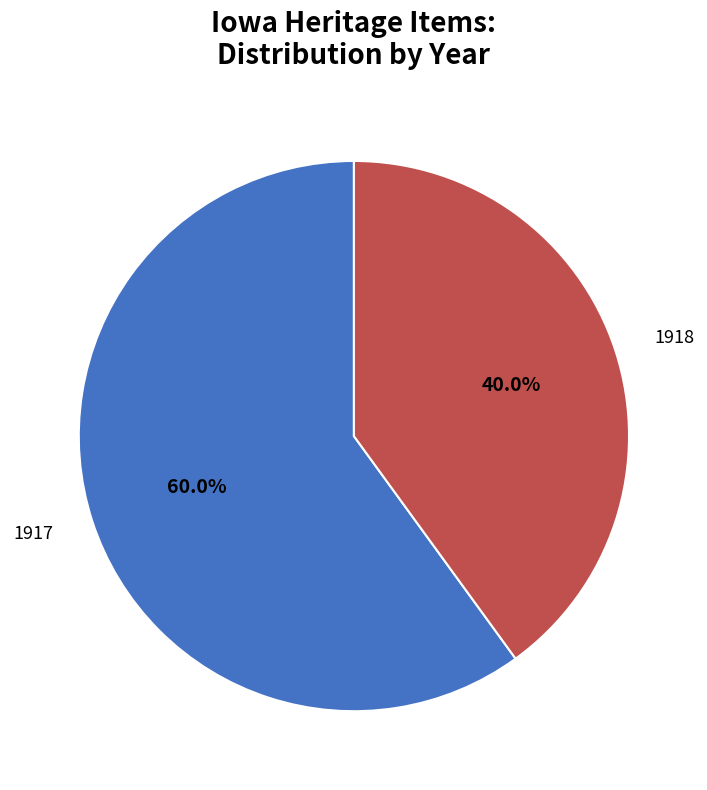

Rank the categories by value from lowest to highest.

1918, 1917